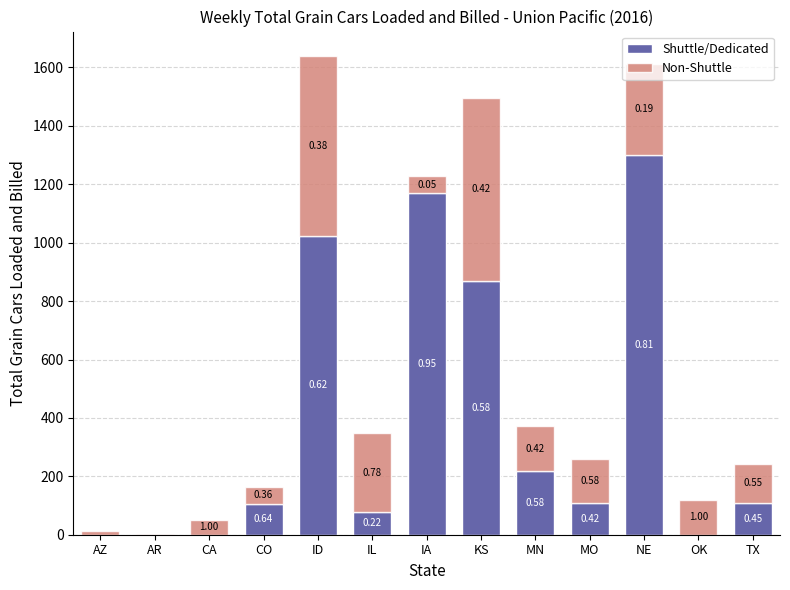

What are all the series names shown in the legend?

Shuttle/Dedicated, Non-Shuttle